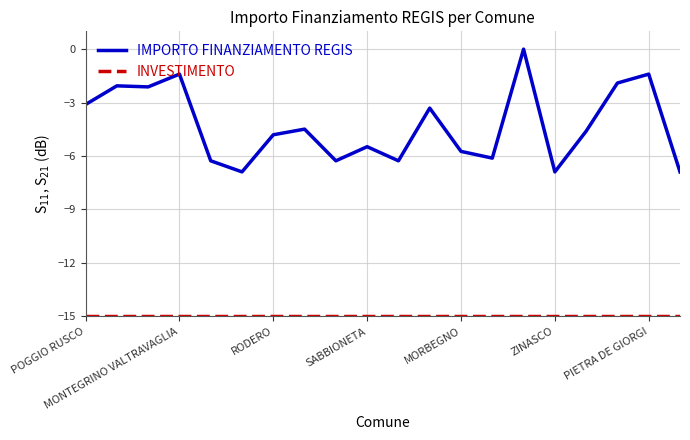

What is the minimum value for IMPORTO FINANZIAMENTO REGIS?

-6.9